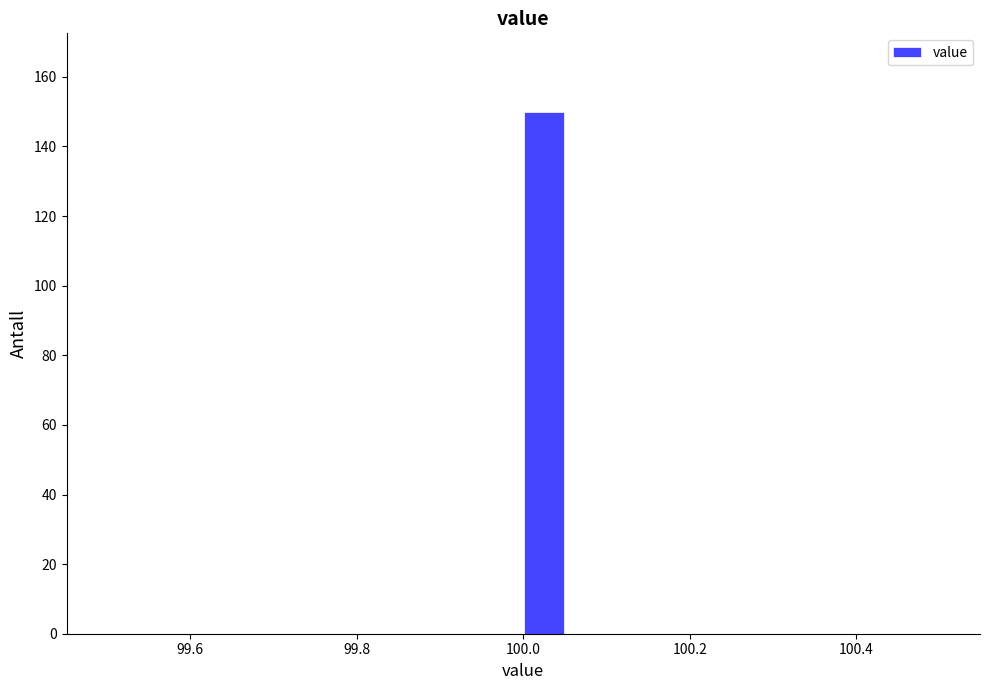

Read against the x-axis, roughly where is the centre of the tallest bar?

100.02